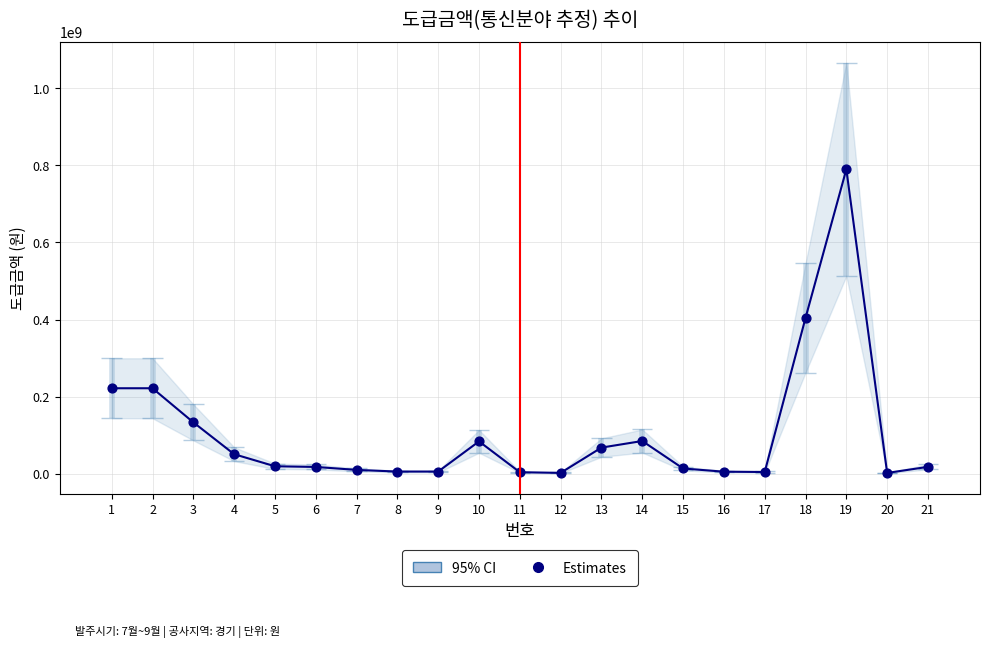

Between 3 and 13, which is larger?

3